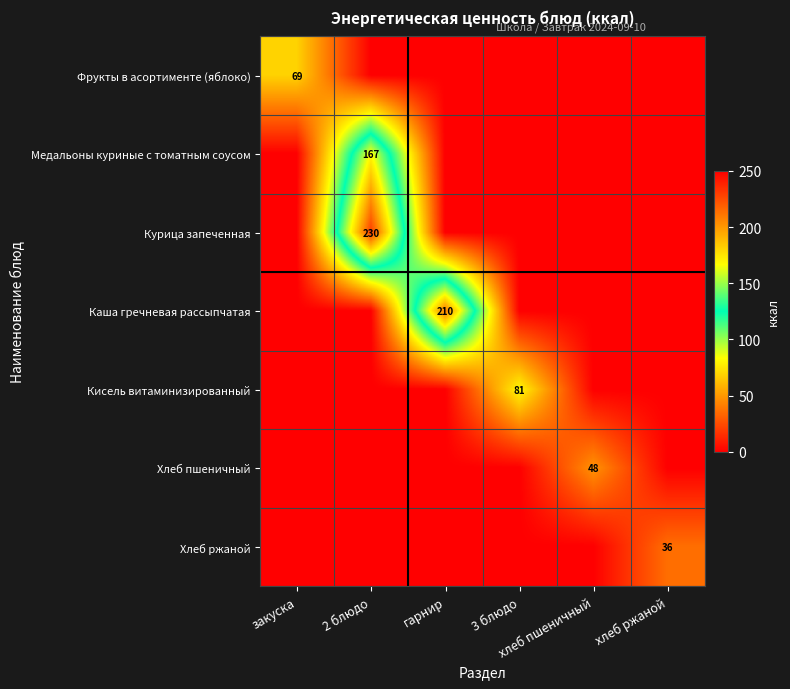

Between закуска and 2 блюдо, which series saw the biggest shift?

Курица запеченная